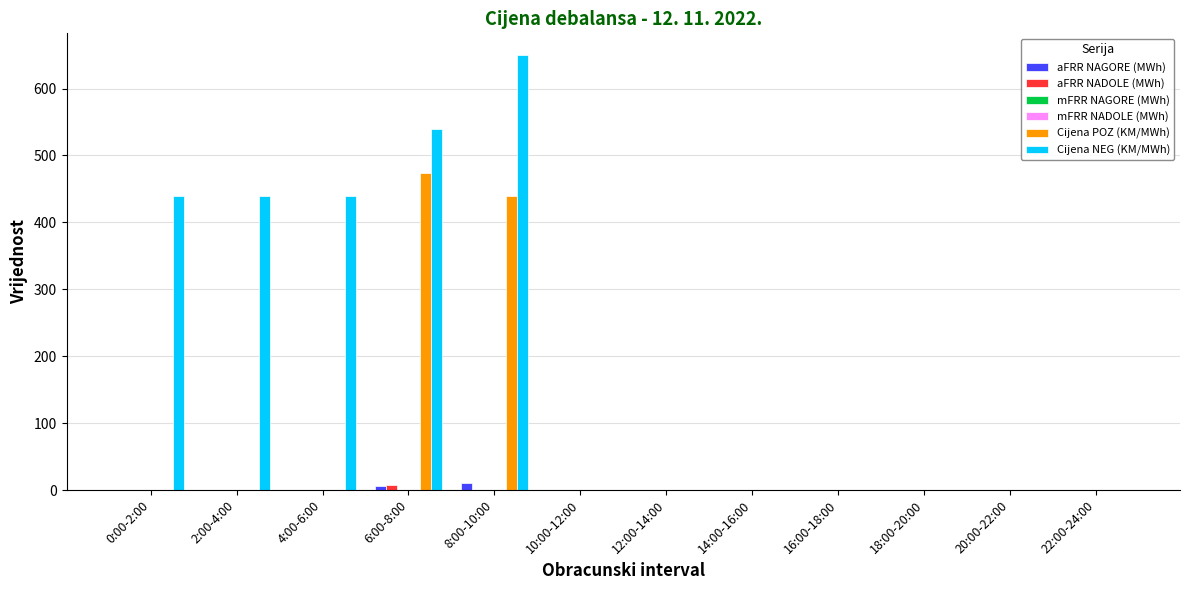

Which has a higher value, 18:00-20:00 or 0:00-2:00?

18:00-20:00